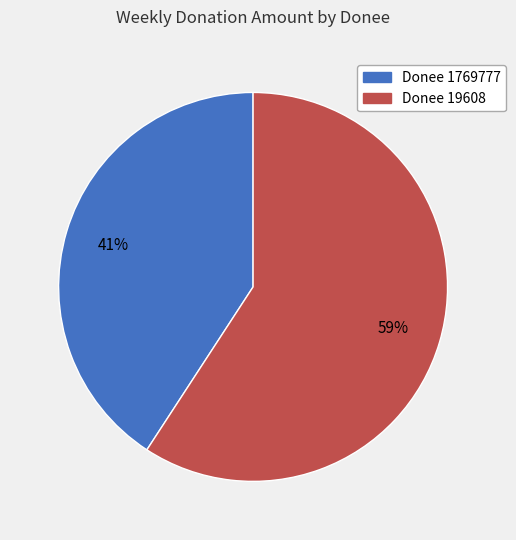

To the nearest percent, what is the combined percentage of Donee 19608 and Donee 1769777?

100%